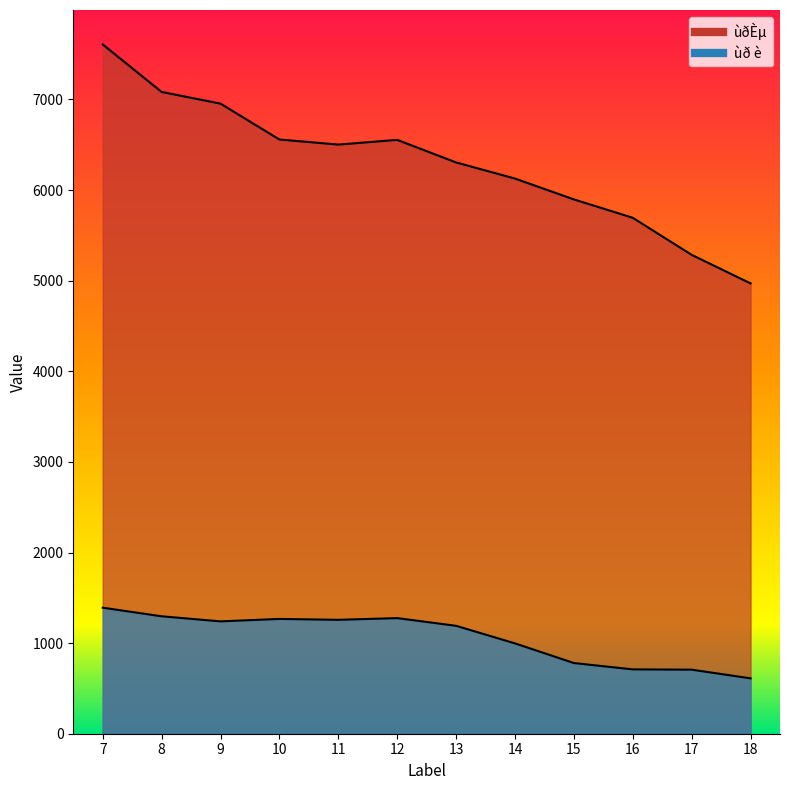

What is the value of the ùðÈµ point at the 12th from the left?

4970